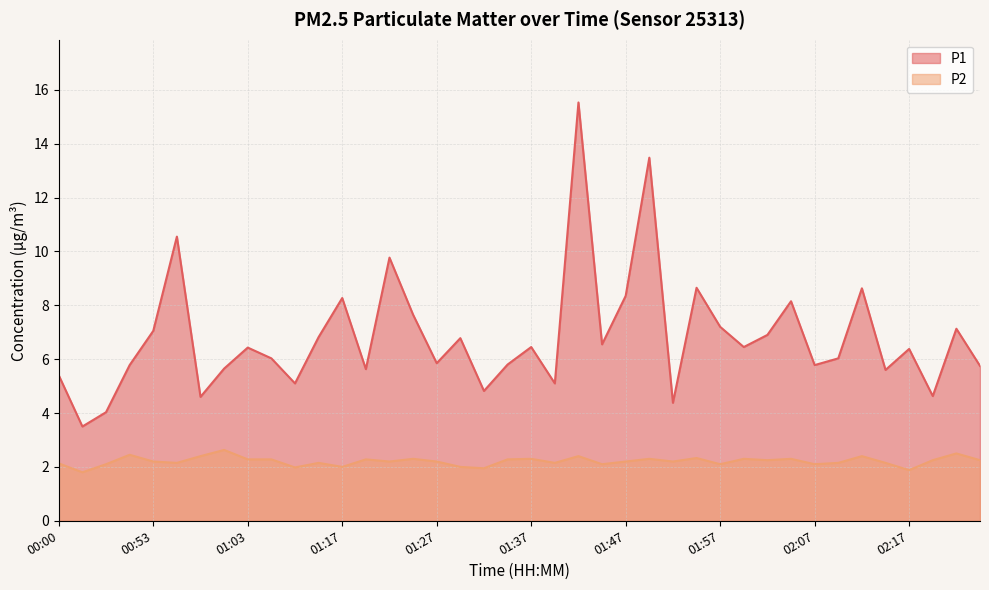

How many interior local valleys does the P1 series have?

13